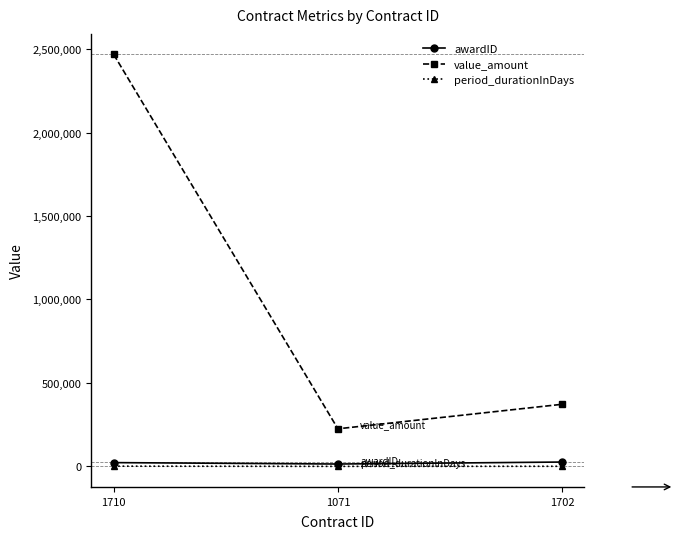

List the labels in order of value_amount value, largest first.

1710, 1702, 1071